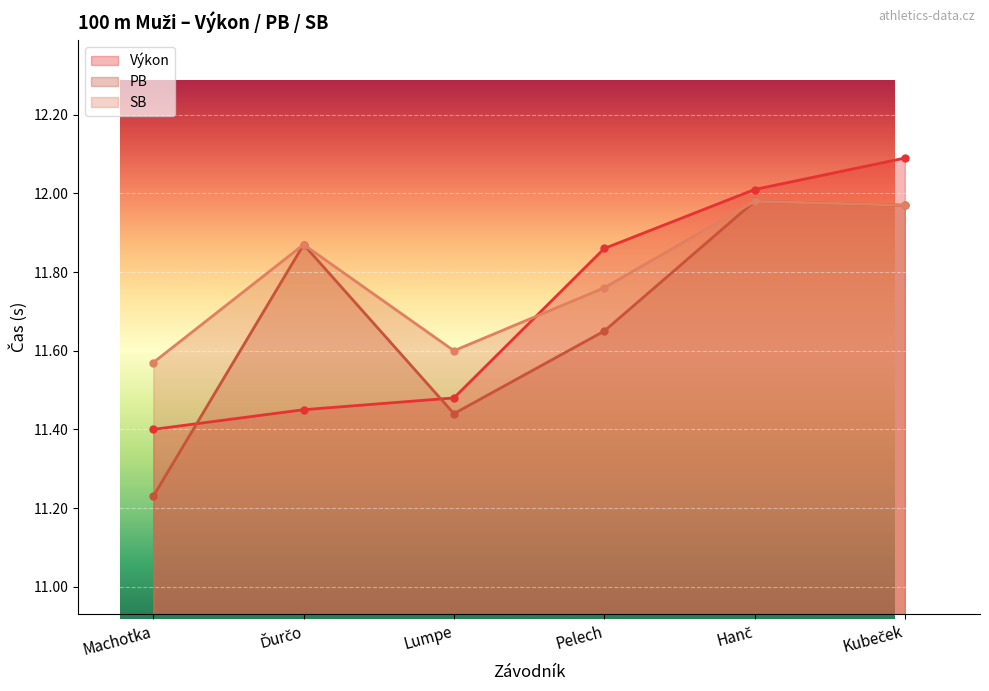

The value of Výkon at Ďurčo is 3.4. True or false?

False